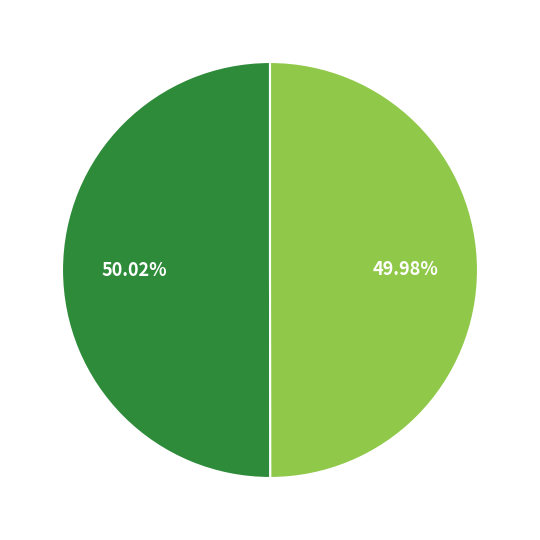

Is there a majority slice in this chart?

Yes